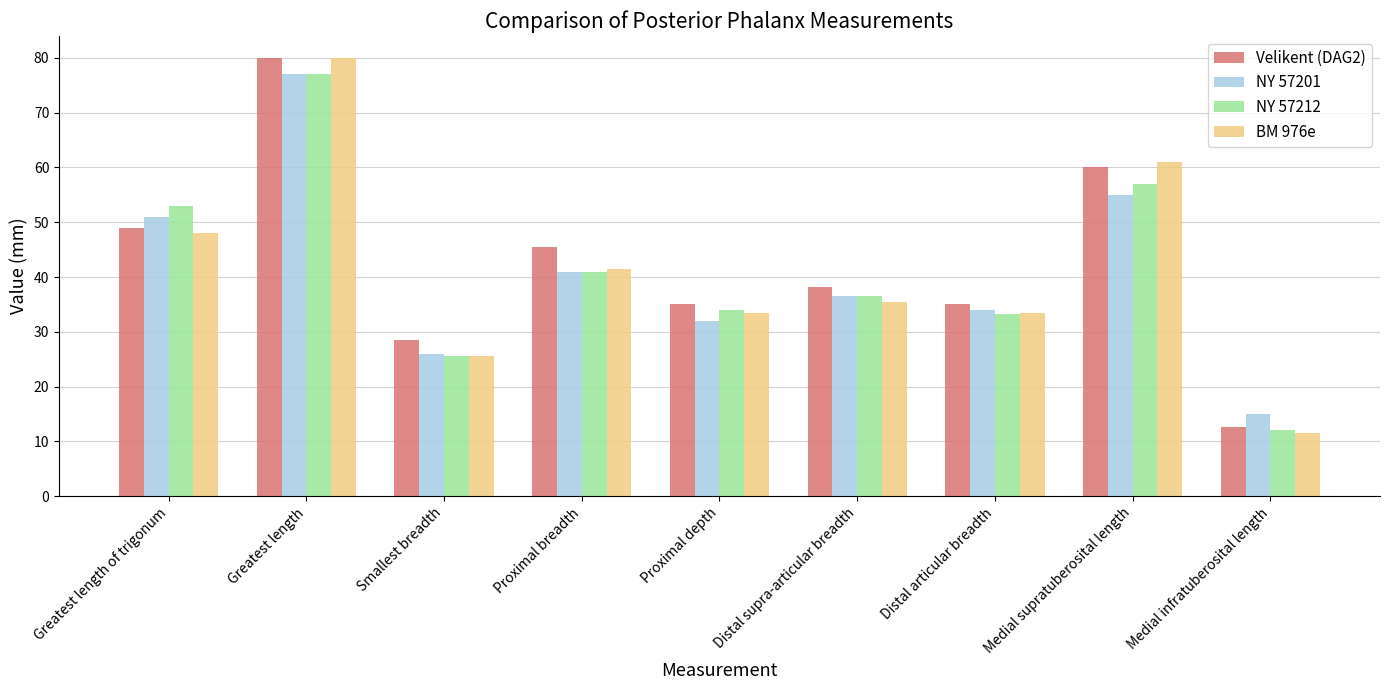

What is the difference between the second highest and second lowest values in the Velikent (DAG2) series?

31.5